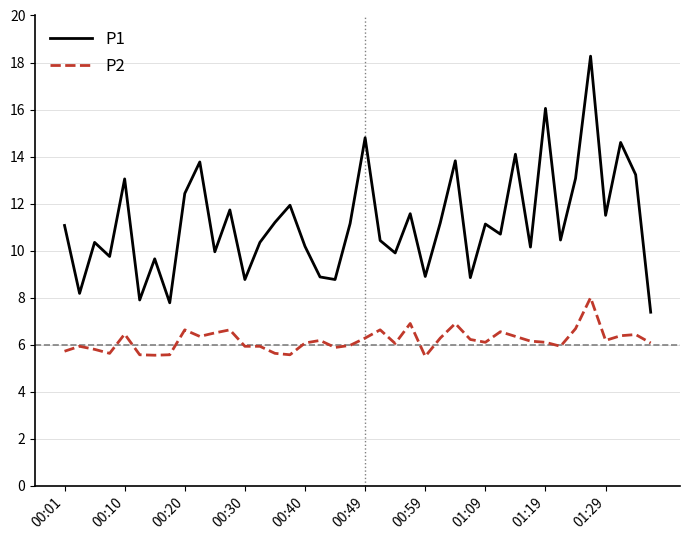

Which series has the largest range (max minus min)?

P1